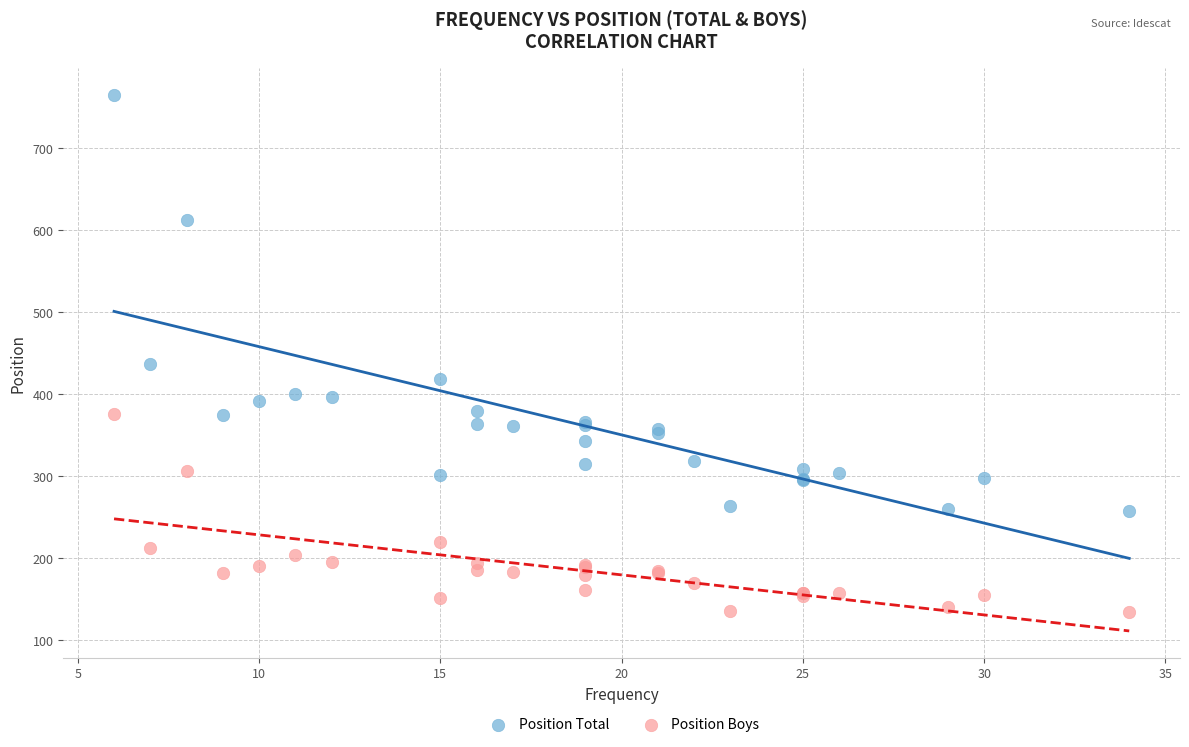

Which series has the largest Y range (max minus min)?

Position Total